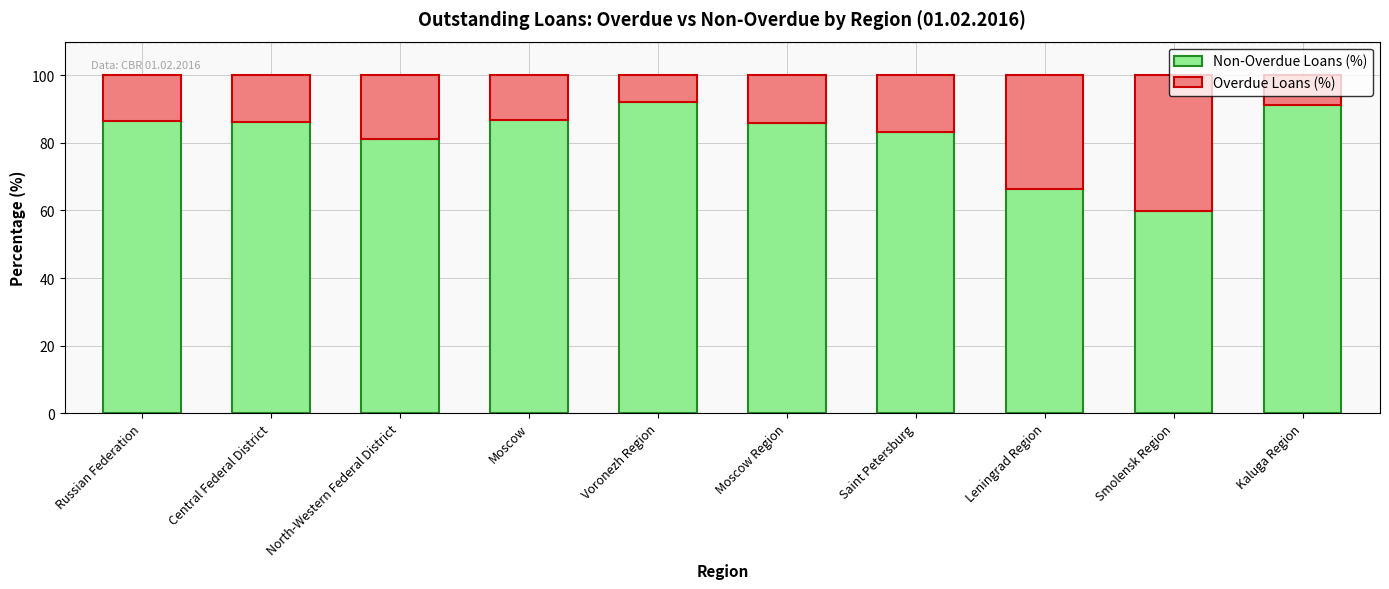

True or false: Overdue Loans (%) has a value of 4.3 at Russian Federation.

False